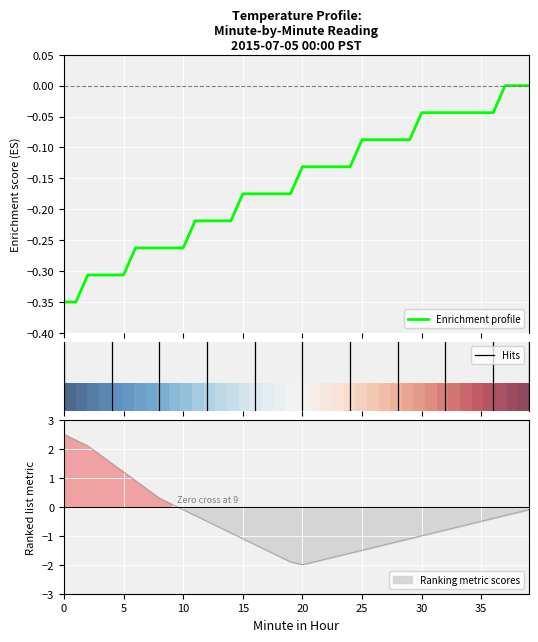

How many data points does each series have?

40